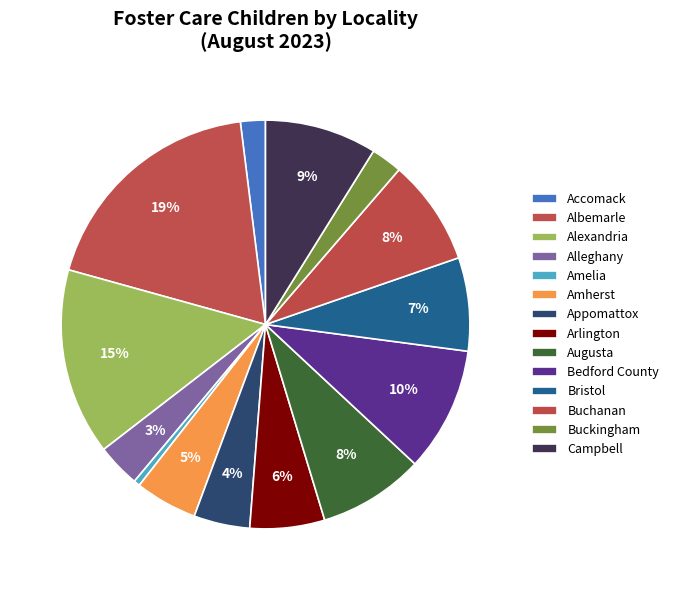

To the nearest percent, what is the difference between the largest and smallest slice percentages?

18%